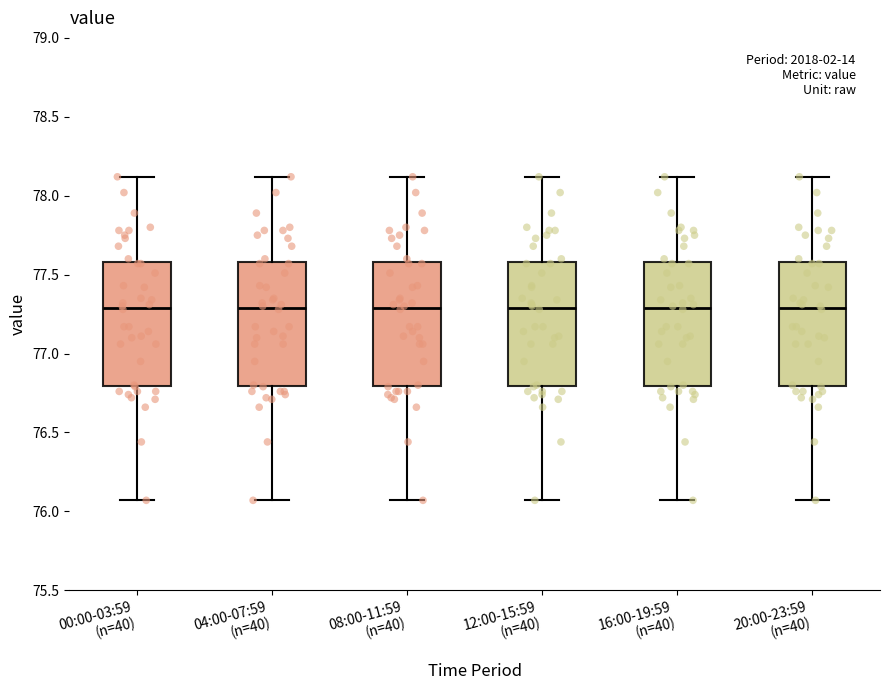

Reading left to right, read every box against the y-axis: the position of its median line, the range the box covers, and the ends of its whiskers. The values are not printed on the chart, so give them approximately, as read against the axis.

00:00-03:59 (n=40): median 77.30, box 76.80 to 77.60, whiskers 76.05 to 78.10
04:00-07:59 (n=40): median 77.30, box 76.80 to 77.60, whiskers 76.05 to 78.10
08:00-11:59 (n=40): median 77.30, box 76.80 to 77.60, whiskers 76.05 to 78.10
12:00-15:59 (n=40): median 77.30, box 76.80 to 77.60, whiskers 76.05 to 78.10
16:00-19:59 (n=40): median 77.30, box 76.80 to 77.60, whiskers 76.05 to 78.10
20:00-23:59 (n=40): median 77.30, box 76.80 to 77.60, whiskers 76.05 to 78.10